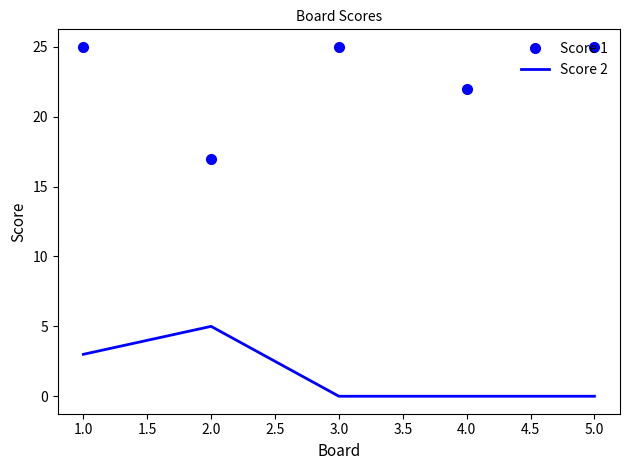

In Score 1, how many points are higher than both neighbors (excluding endpoints)?

1